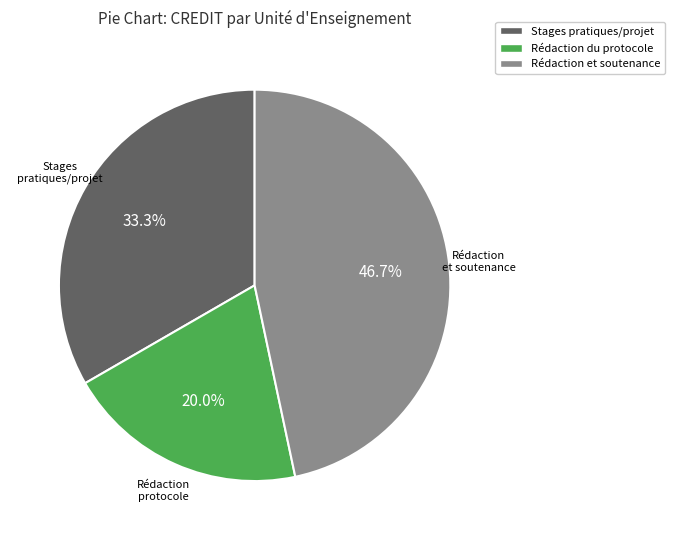

To the nearest percent, what is the difference between the largest and smallest slice percentages?

27%